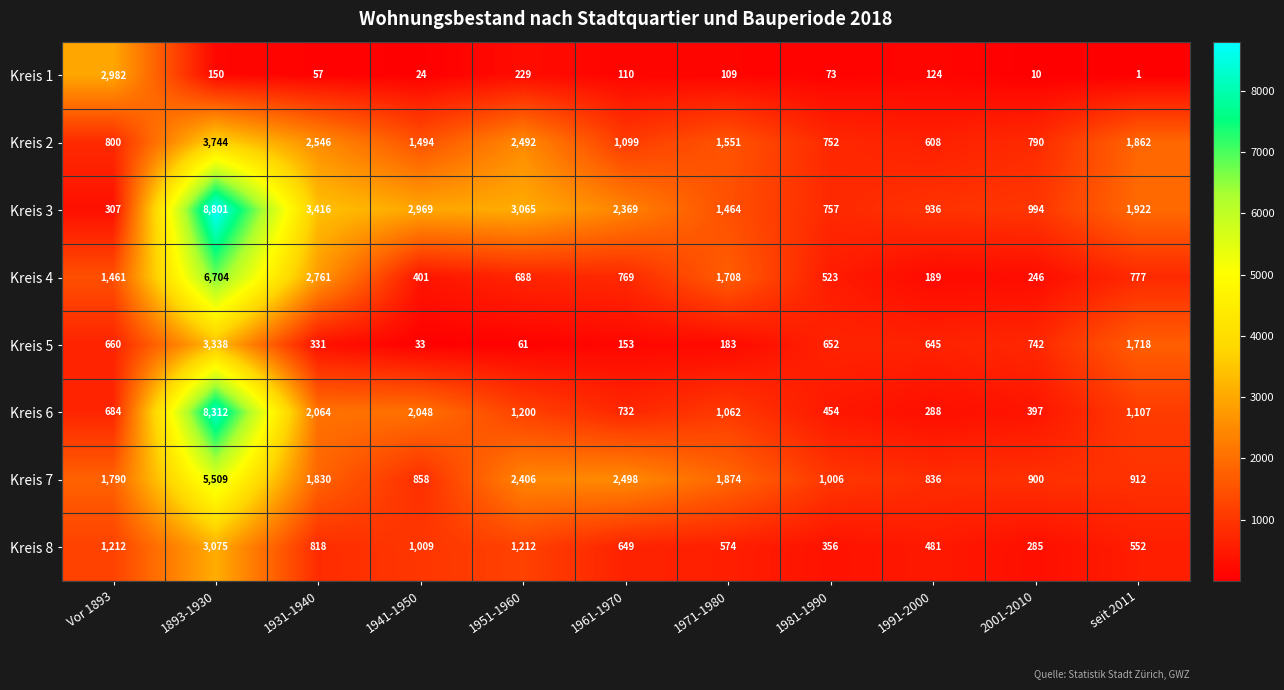

What is the sum of the Kreis 5 values at seit 2011 and 1981-1990?

2370